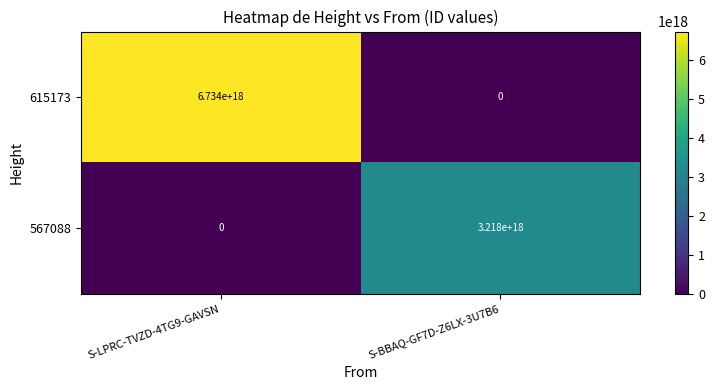

At how many categories does at least one series exceed 1325159585491016448?

2